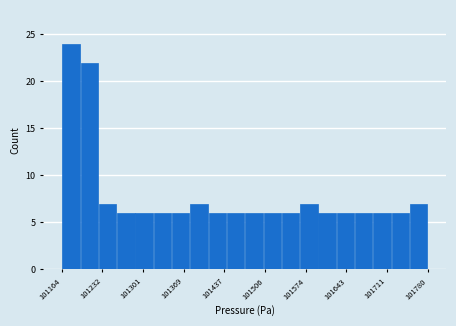

Around what value on the x-axis is the tallest bar? Give the approximate position of its centre, as read against the axis.

101180